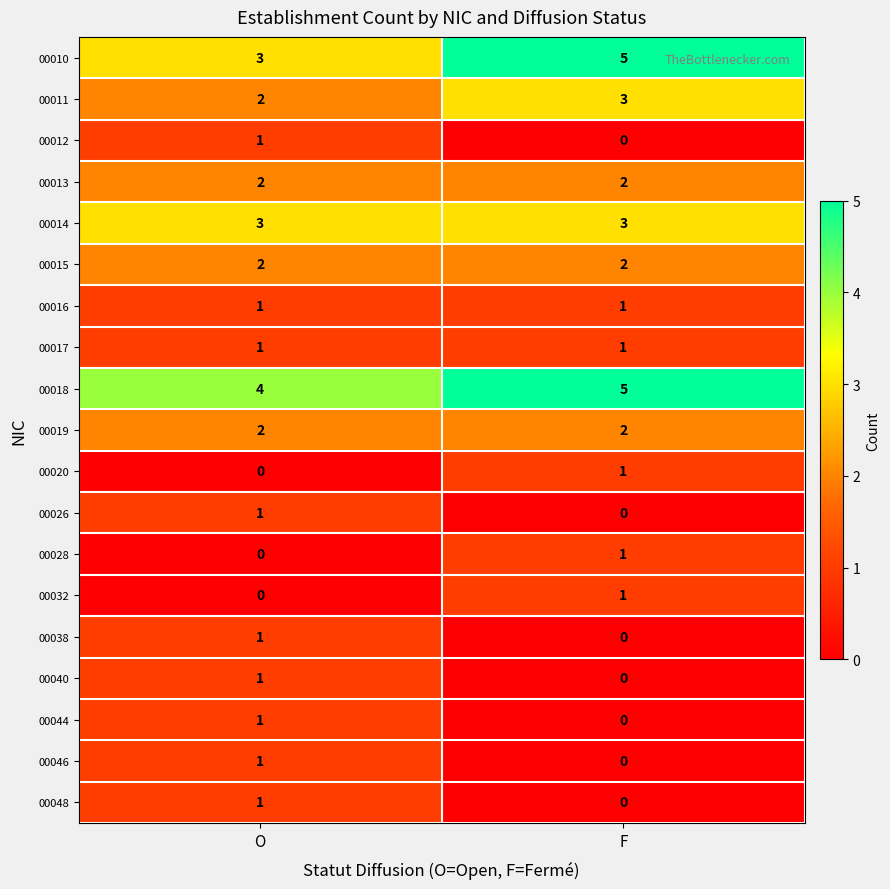

The value of 00048 at F is 0. True or false?

True